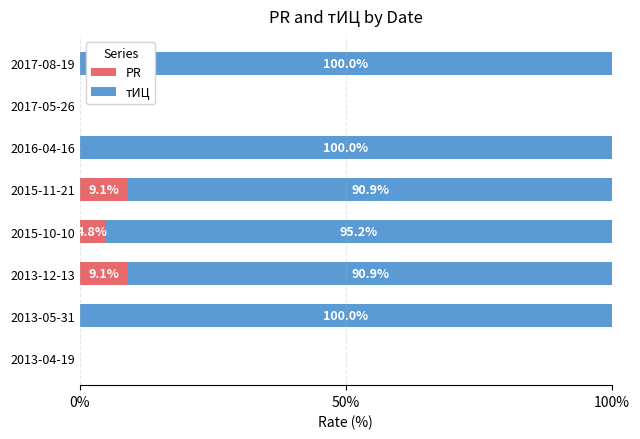

True or false: PR has a value of -4.8 at 2013-05-31.

False